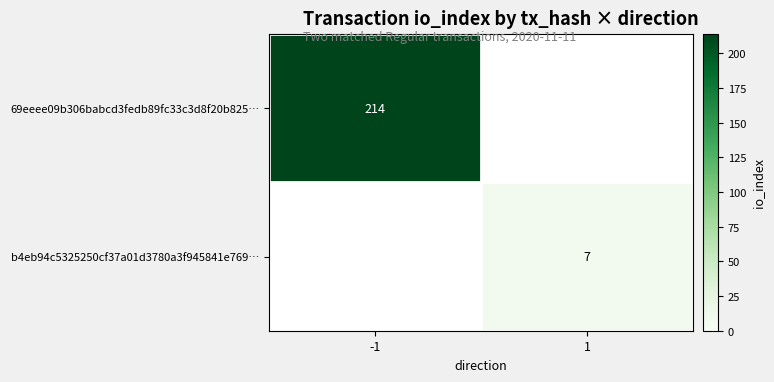

How many series are shown in this chart?

2